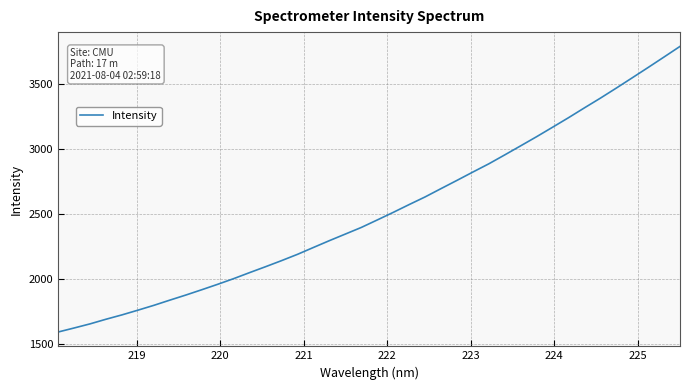

What is the minimum value shown in the chart?

1594.5